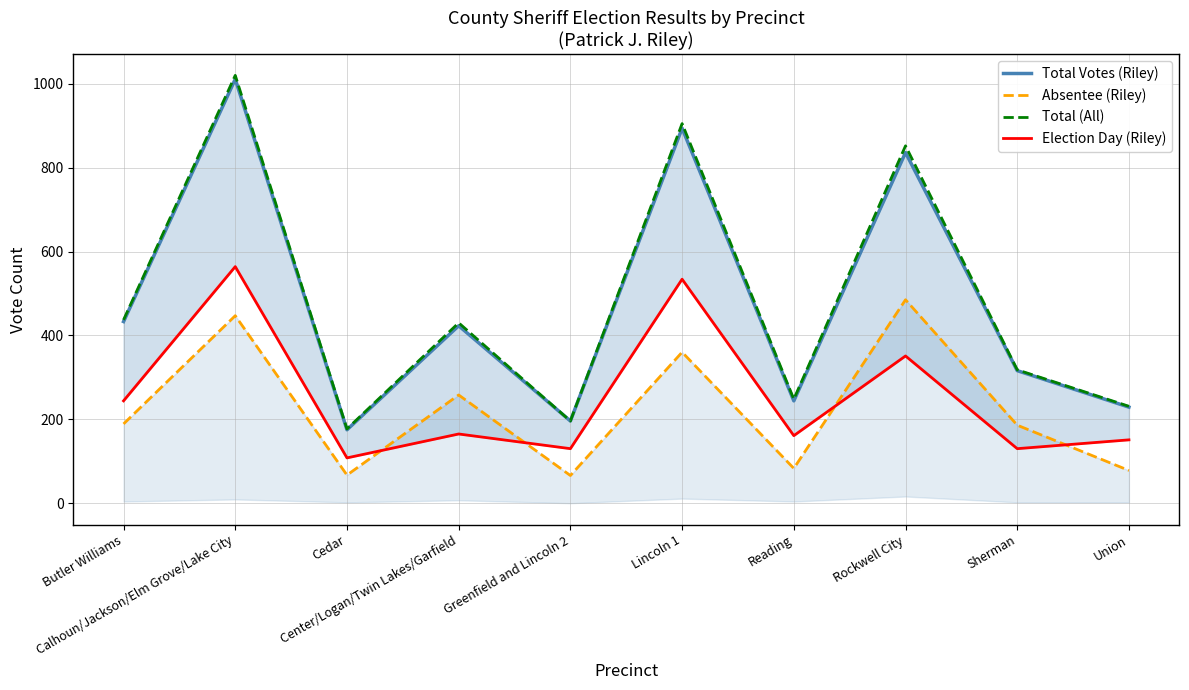

List the labels in order of Total (All) value, largest first.

Calhoun/Jackson/Elm Grove/Lake City, Lincoln 1, Rockwell City, Butler Williams, Center/Logan/Twin Lakes/Garfield, Sherman, Reading, Union, Greenfield and Lincoln 2, Cedar